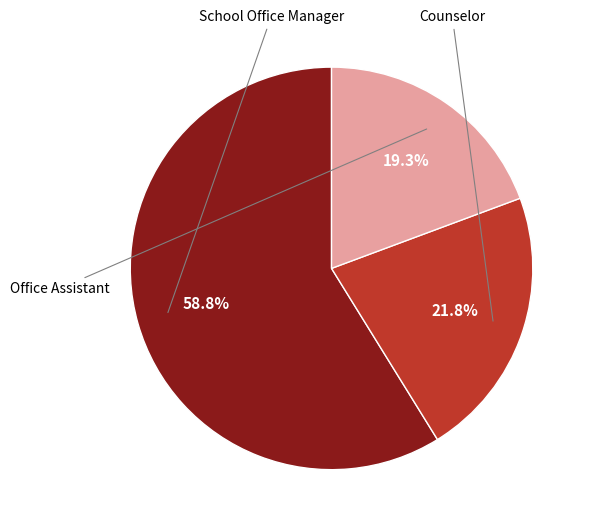

Is there any slice that represents more than half of the pie?

Yes